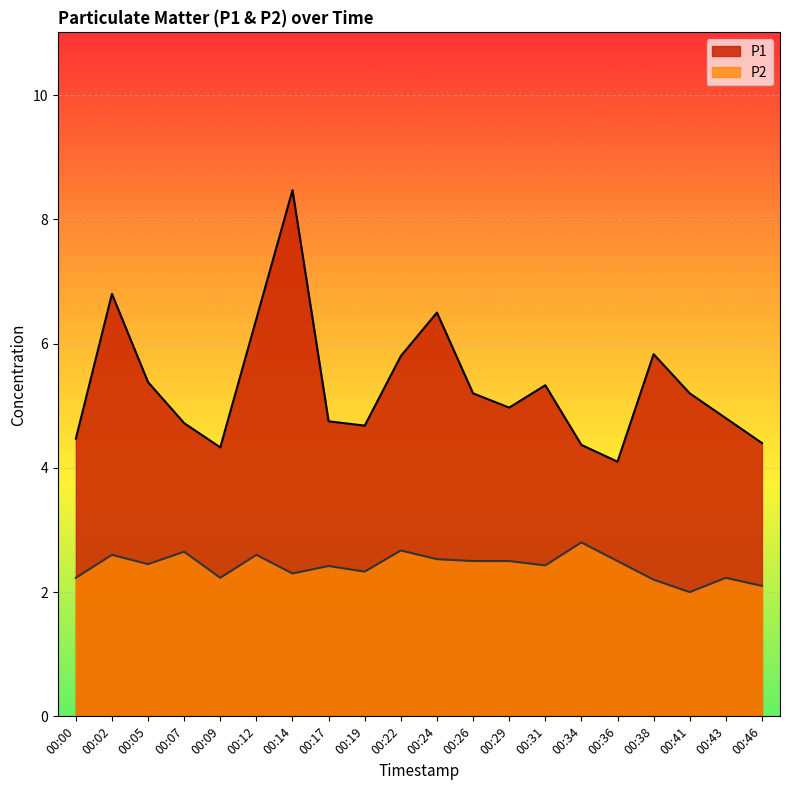

Between 00:12 and 00:26, which series saw the biggest shift?

P1